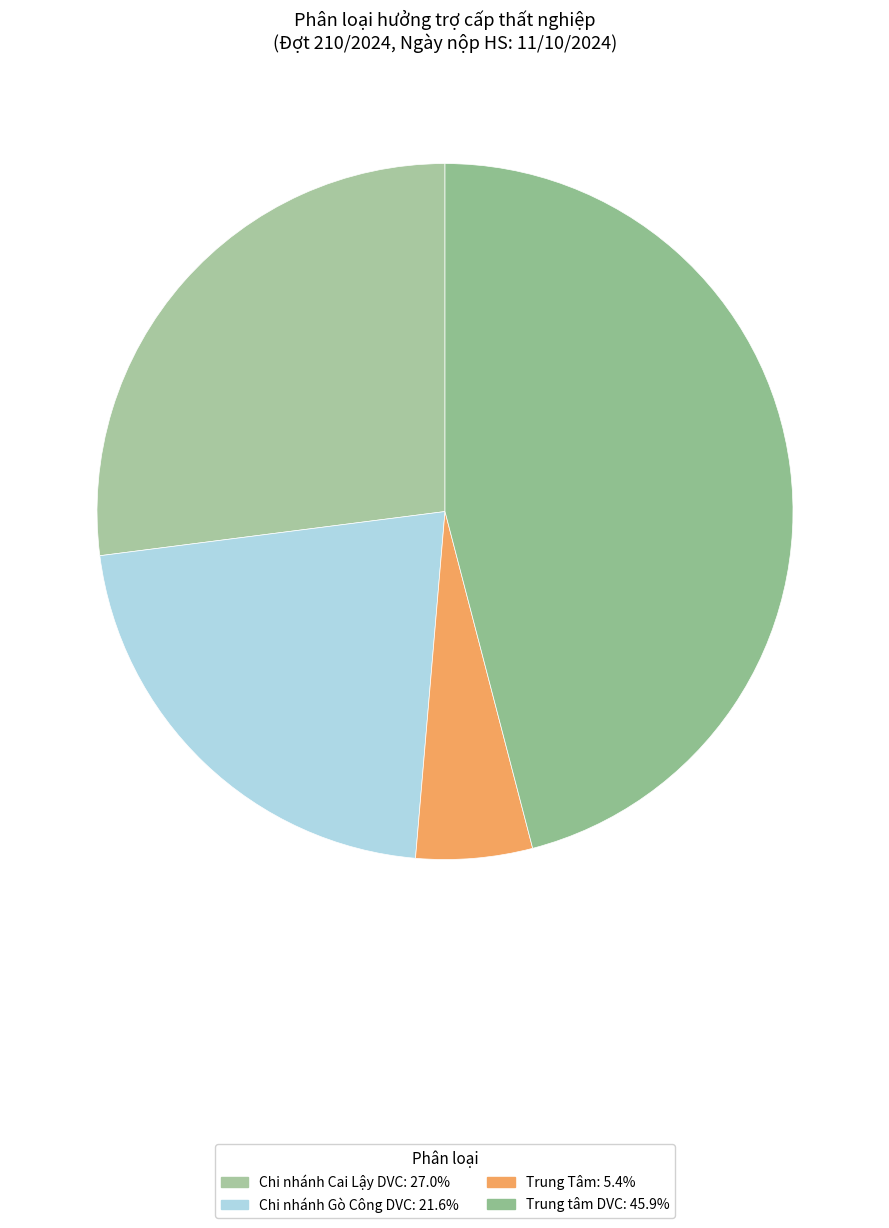

To the nearest percent, what is the difference between the largest and smallest slice percentages?

41%